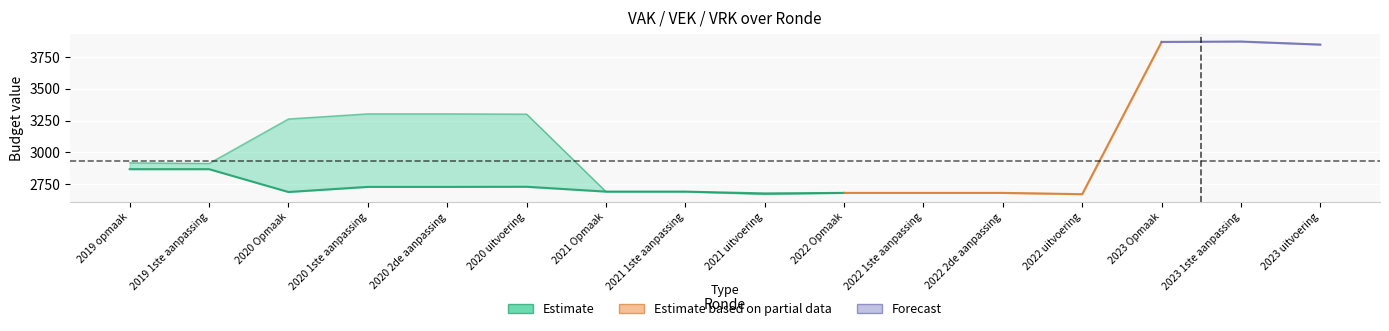

At which label does VAK first exceed 2730?

2019 opmaak